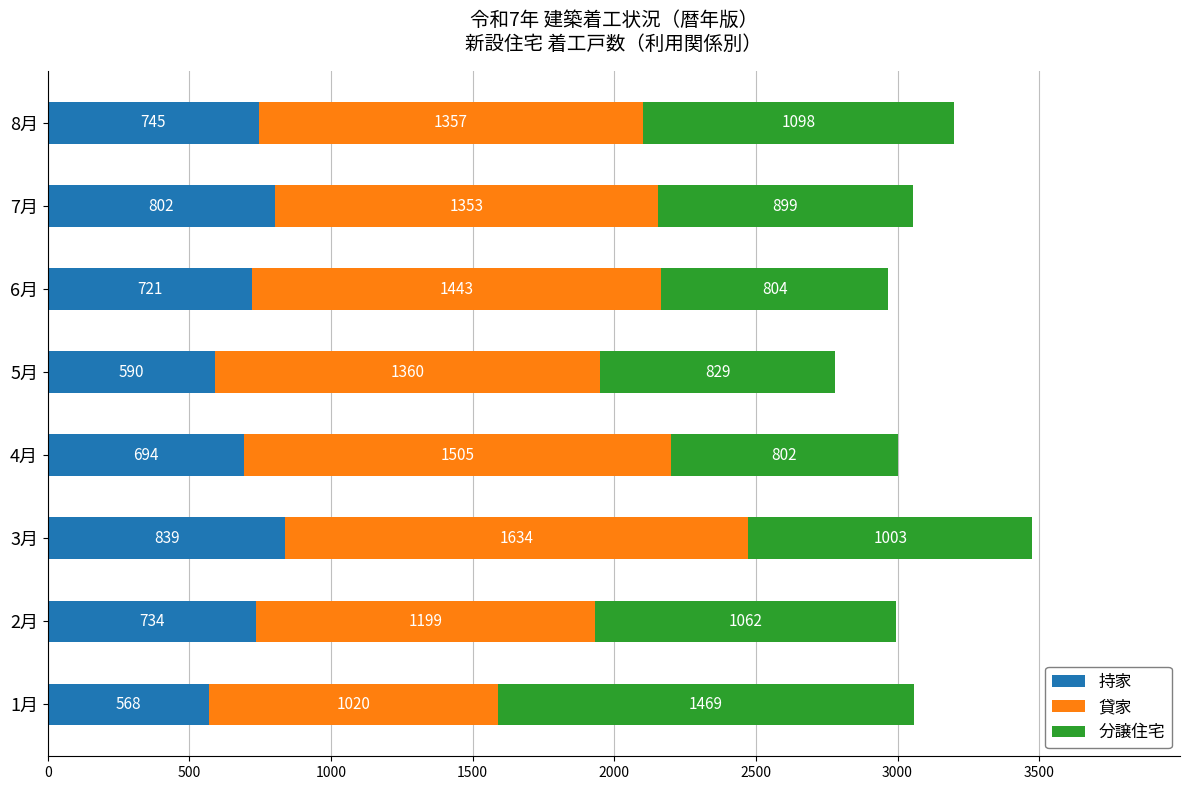

Read the 持家 value at 2月.

734